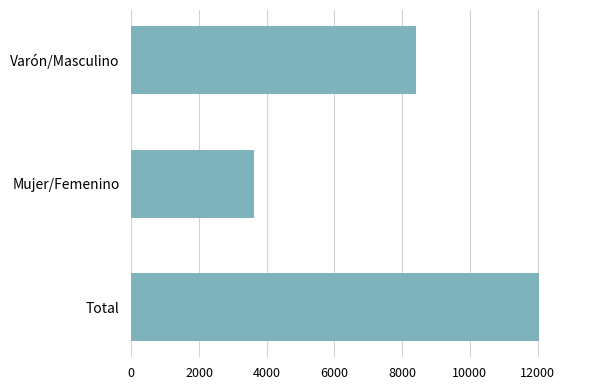

What is the sum of all values?

24098